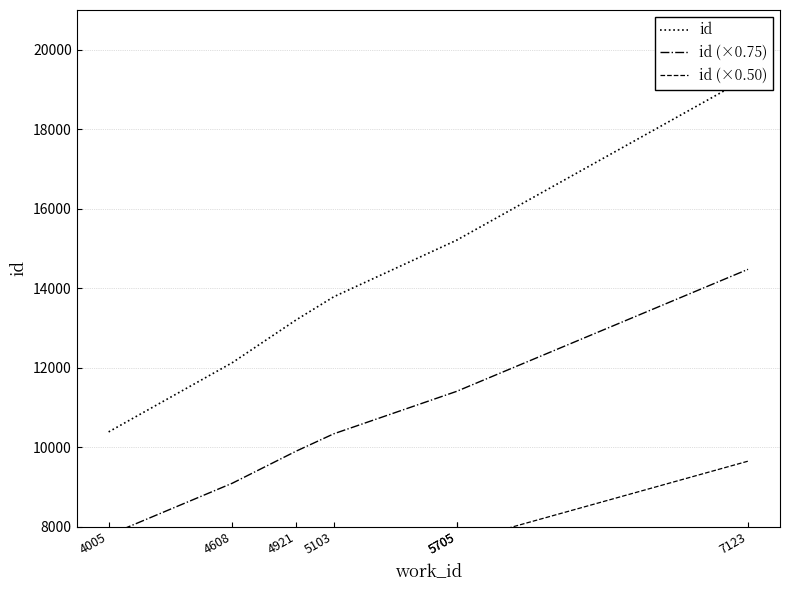

What is the smallest value displayed?

5194.0